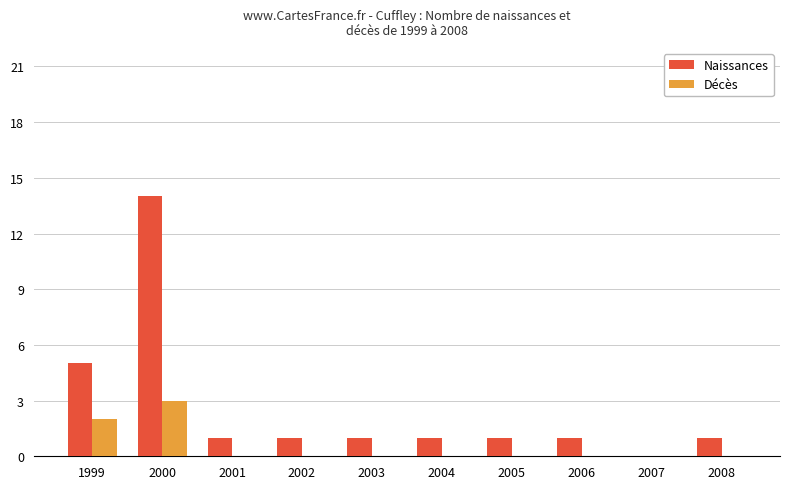

The Naissances series shows 1 at 2008. True or false?

True